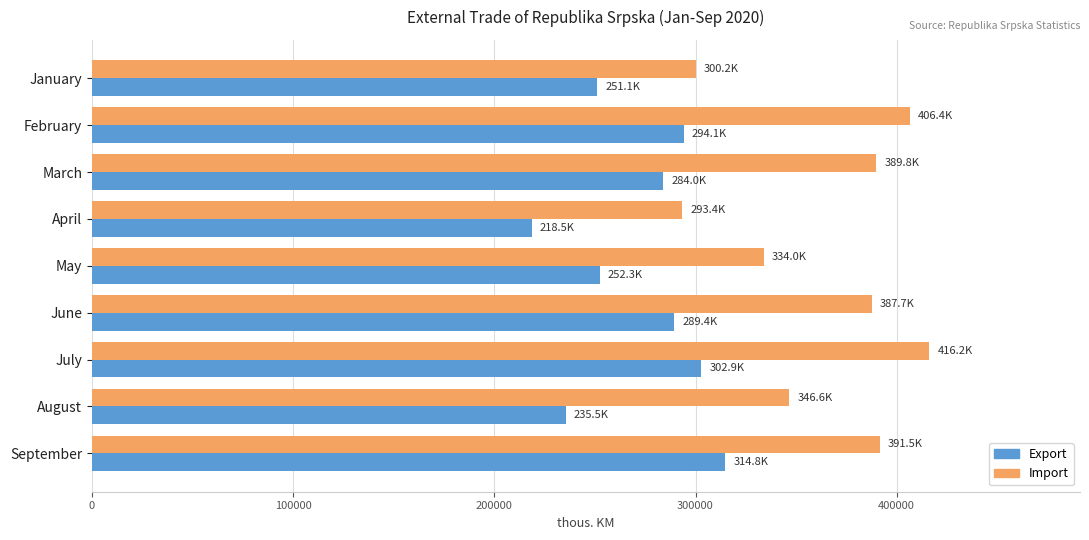

How many values in the Import series are below 387672?

4